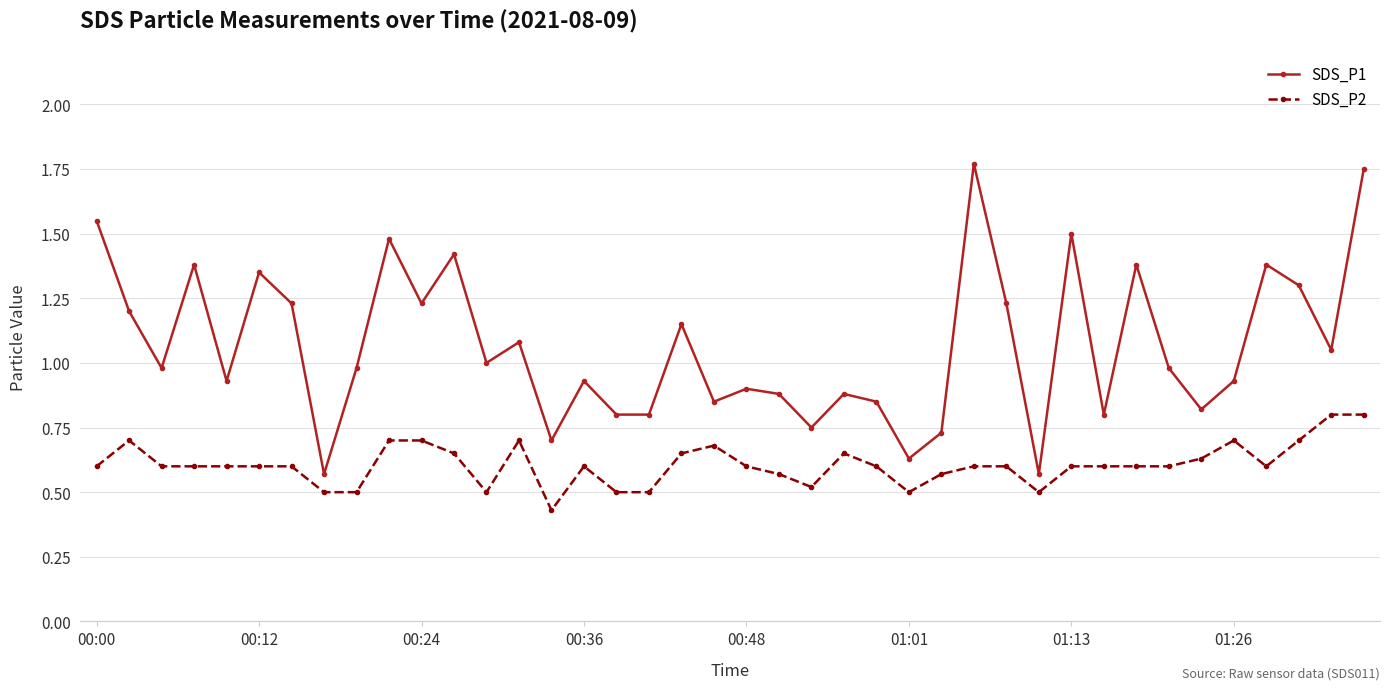

Which series has the widest spread of values?

SDS_P1